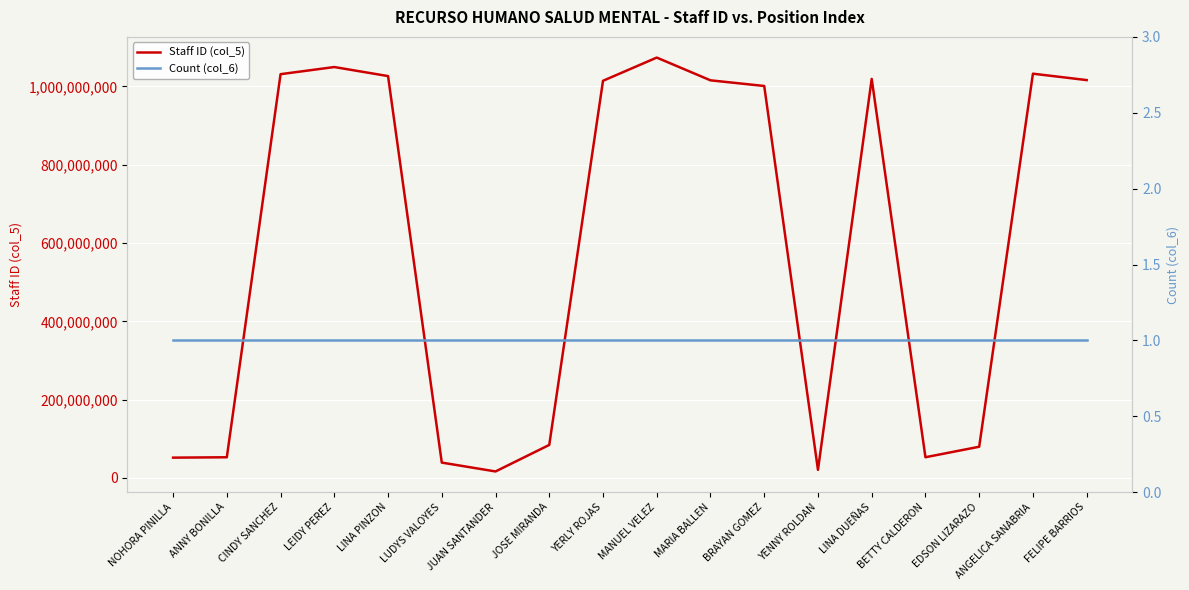

Reading left to right, extract all data points from this chart.

Staff ID (col_5): 51968910	52927042	1031150157	1049372874	1026273836	39319062	16713586	84451899	1014220320	1073513645	1015434752	1000989960	20744199	1019086601	53008794	79793552	1032408036	1016050319
Count (col_6): 1	1	1	1	1	1	1	1	1	1	1	1	1	1	1	1	1	1